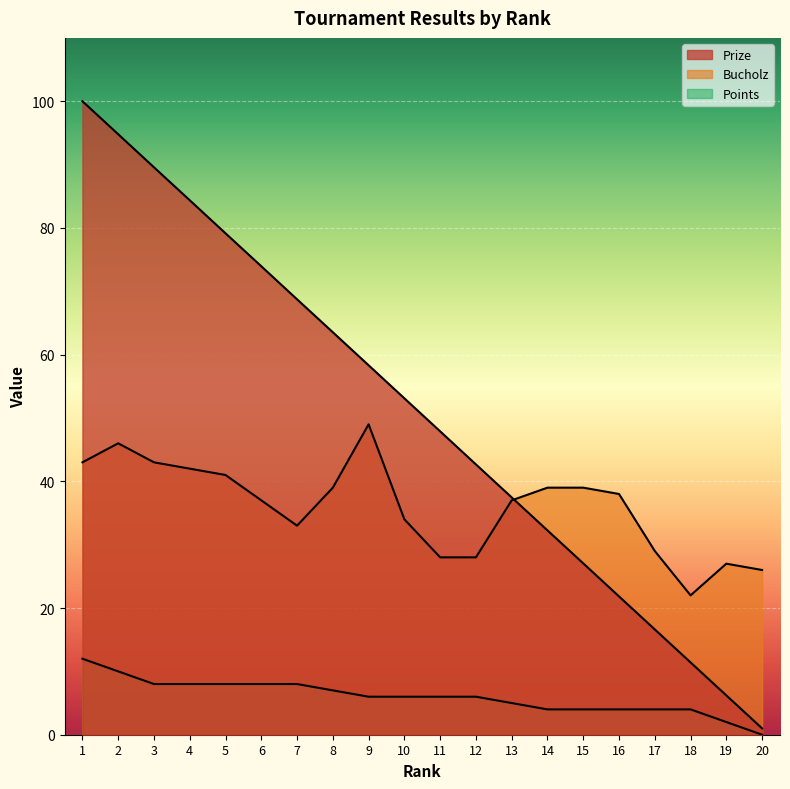

At which category does the chart reach its peak across all series?

1